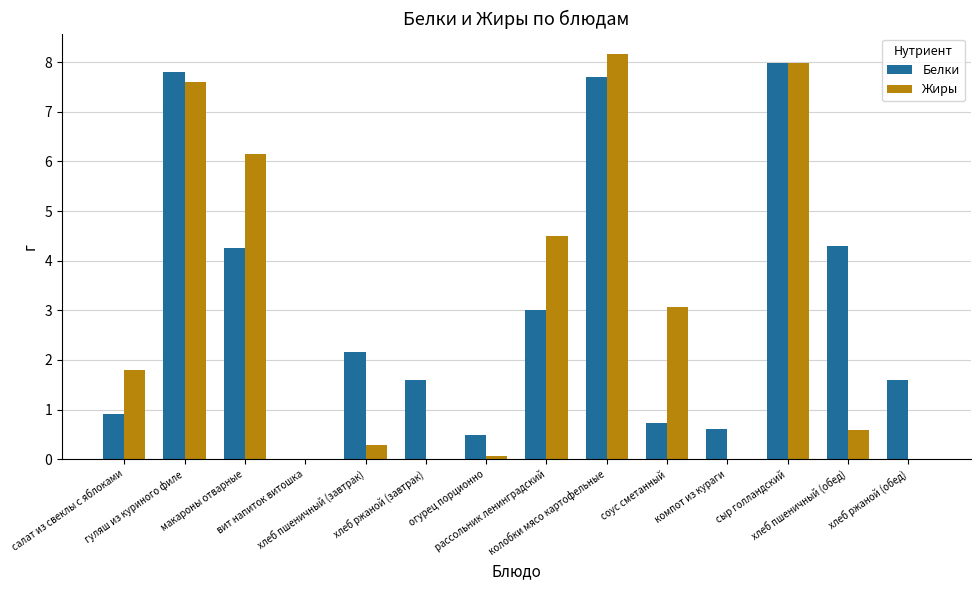

The value of Жиры at гуляш из куриного филе is 7.6. True or false?

True